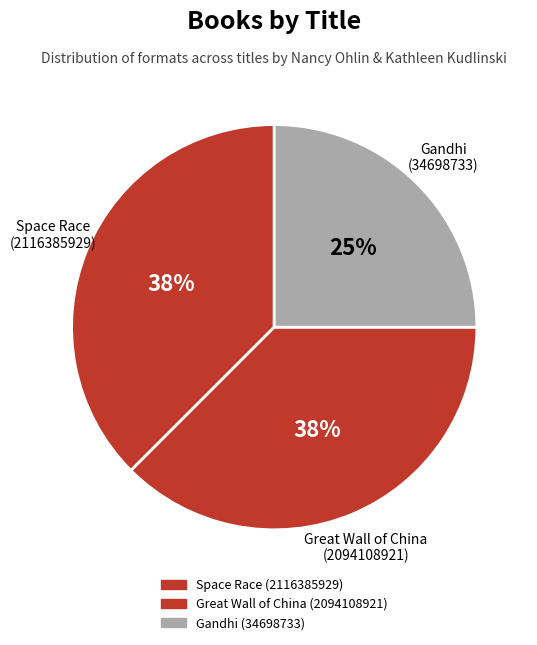

Which slice is the smallest?

Gandhi
(34698733)